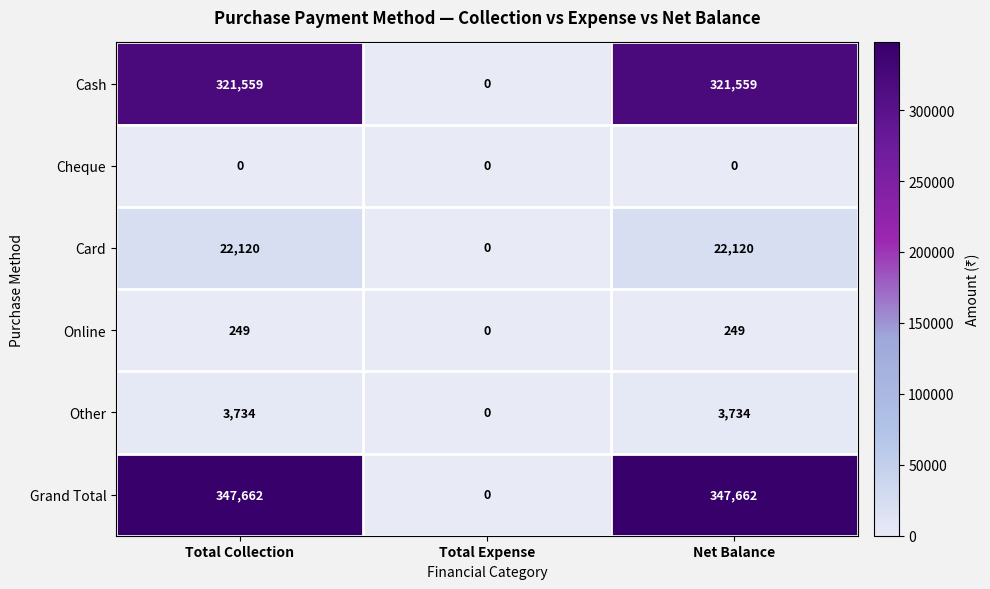

How many categories are shown in the chart?

3